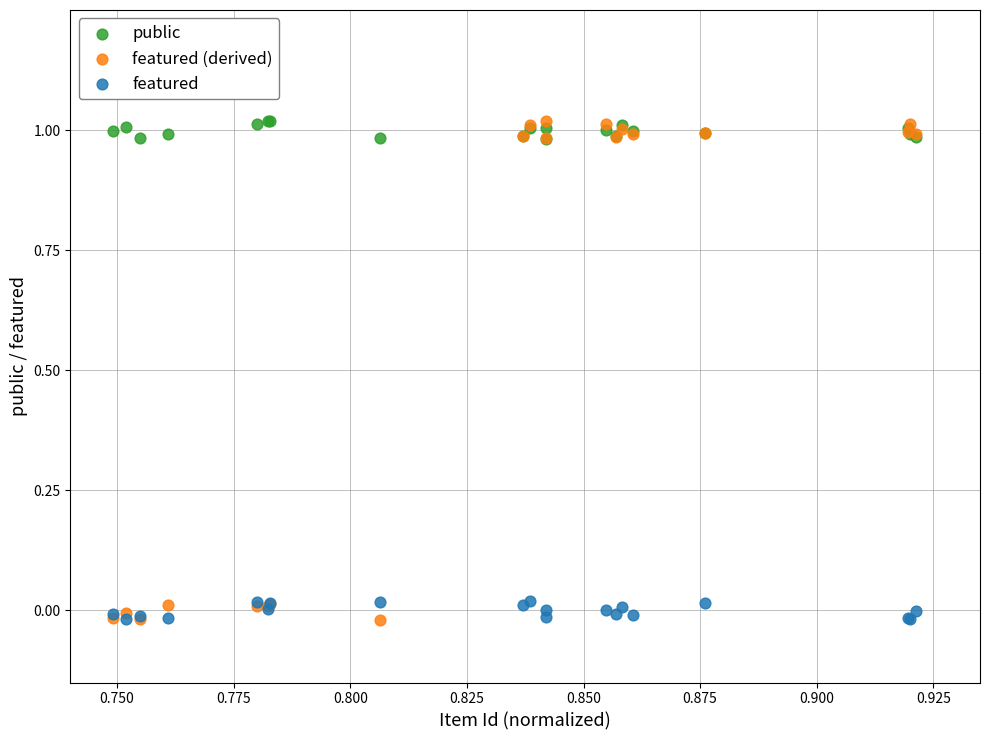

Which series has the widest spread of Y values?

featured (derived)